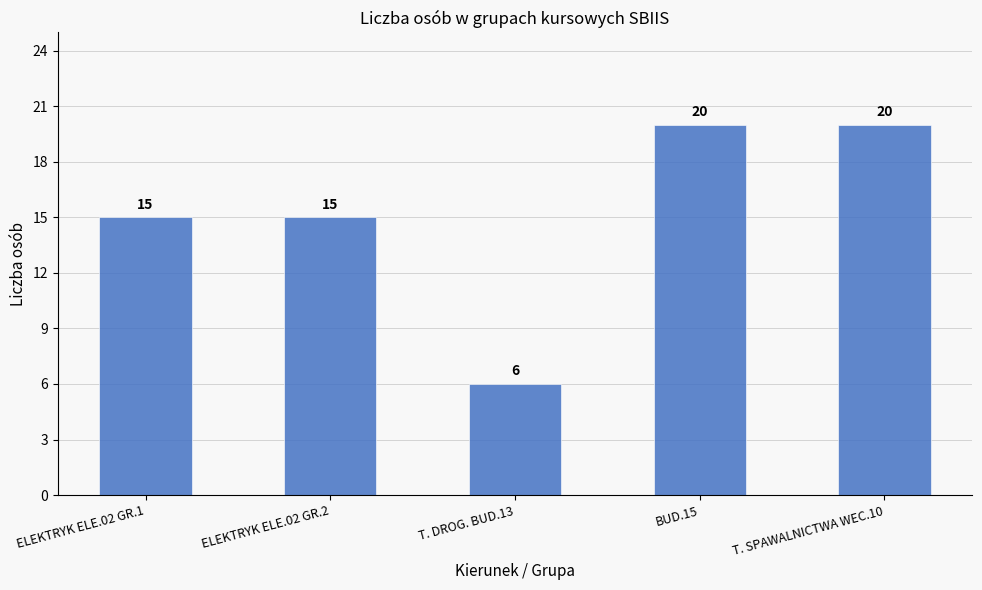

Which category has the lowest value across all series?

T. DROG. BUD.13